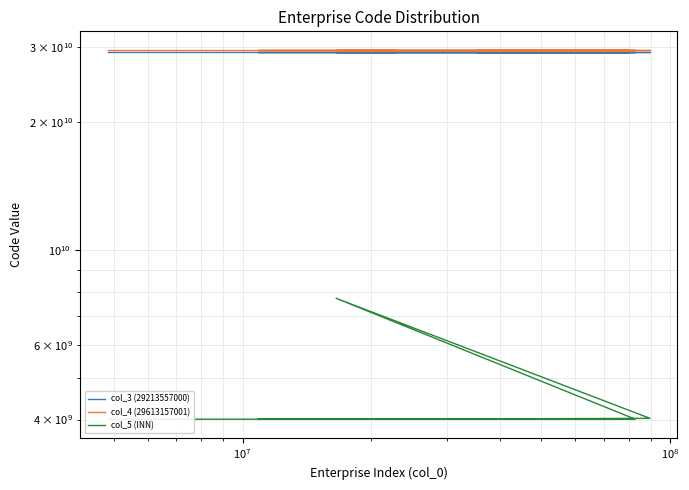

Does the chart have visible grid lines?

Yes